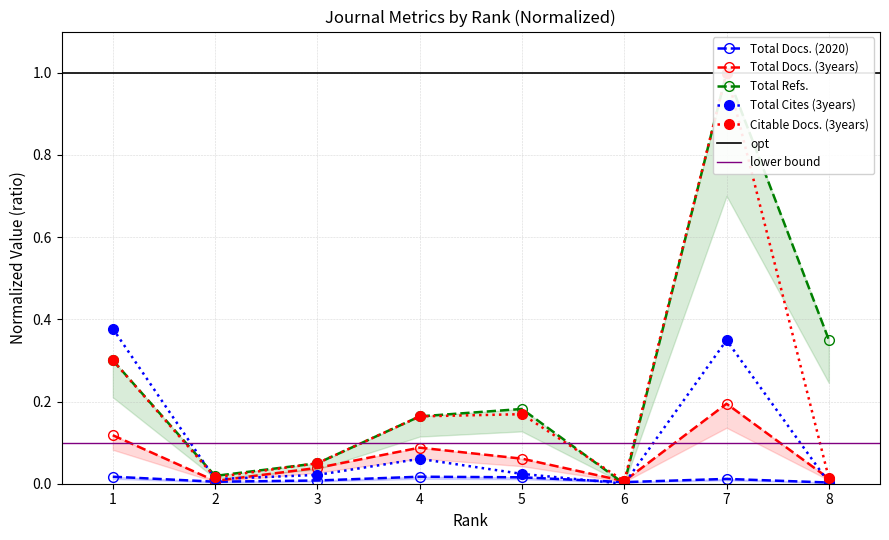

How many interior local peaks does the Total Cites (3years) series have?

2